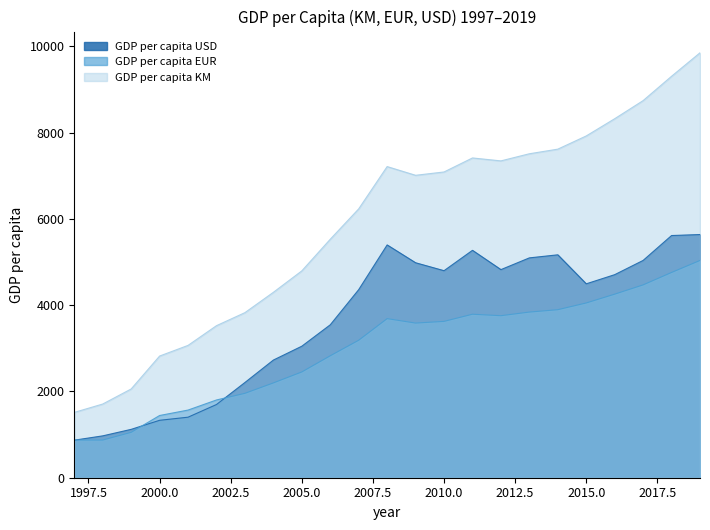

What is the greatest value displayed?

9848